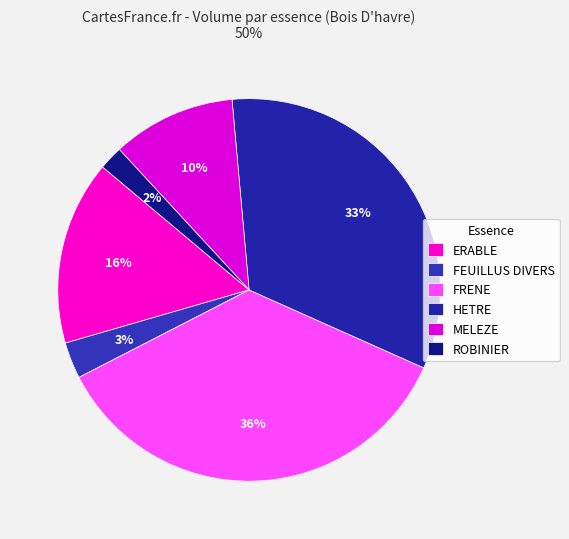

Is it true that FRENE is 49% of the pie?

False